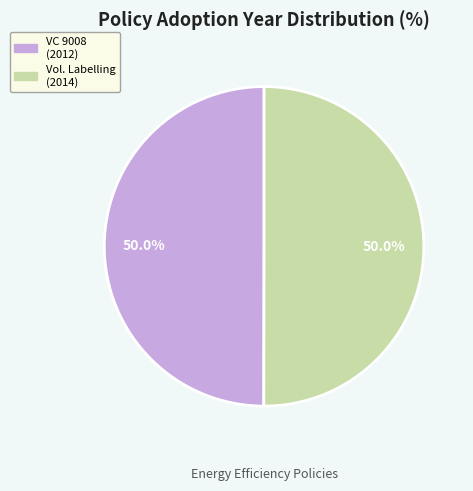

Approximately how many times larger is the value at Vol. Labelling (2014) compared to VC 9008 (2012)?

1.0